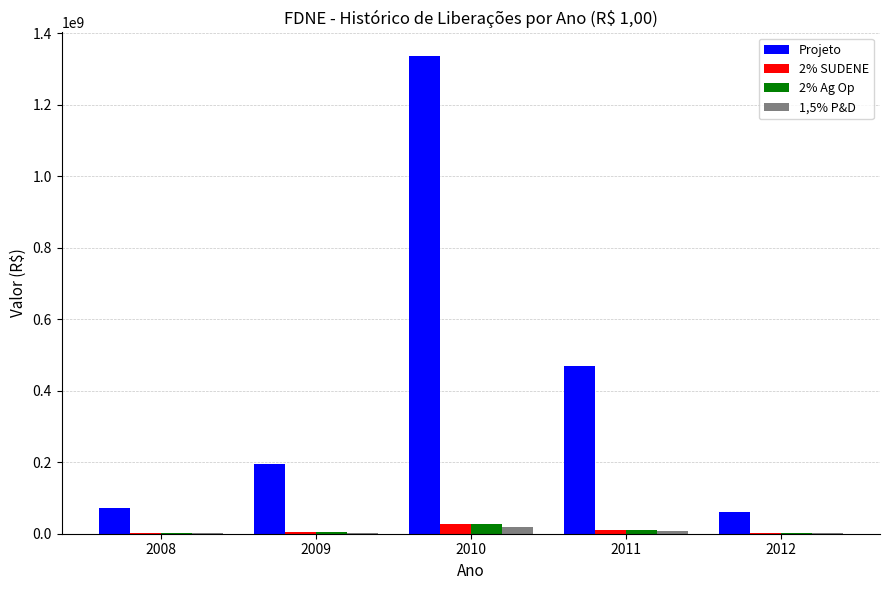

Which series has the largest total across all categories?

Projeto